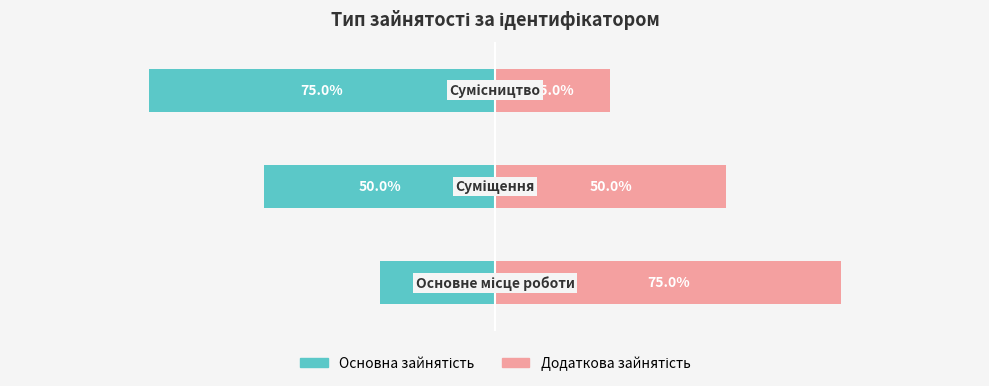

Is it true that Основна зайнятість equals -130 at 2?

False